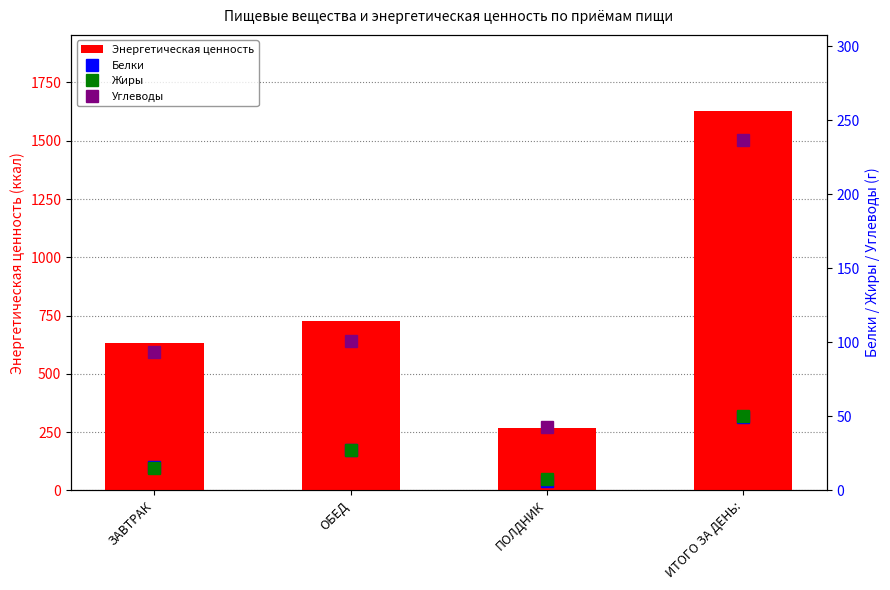

At ИТОГО ЗА ДЕНЬ:, list the series in order from largest to smallest.

Энергетическая ценность, Углеводы, Жиры, Белки